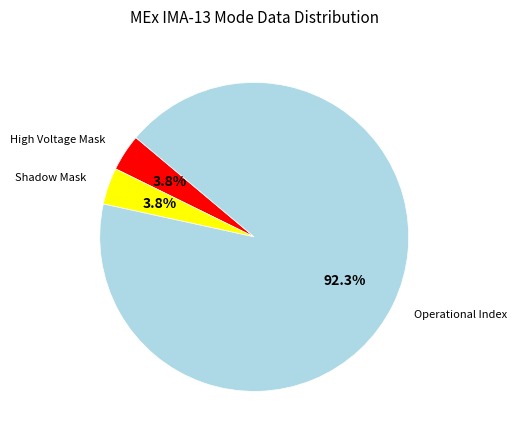

Is there a majority slice in this chart?

Yes